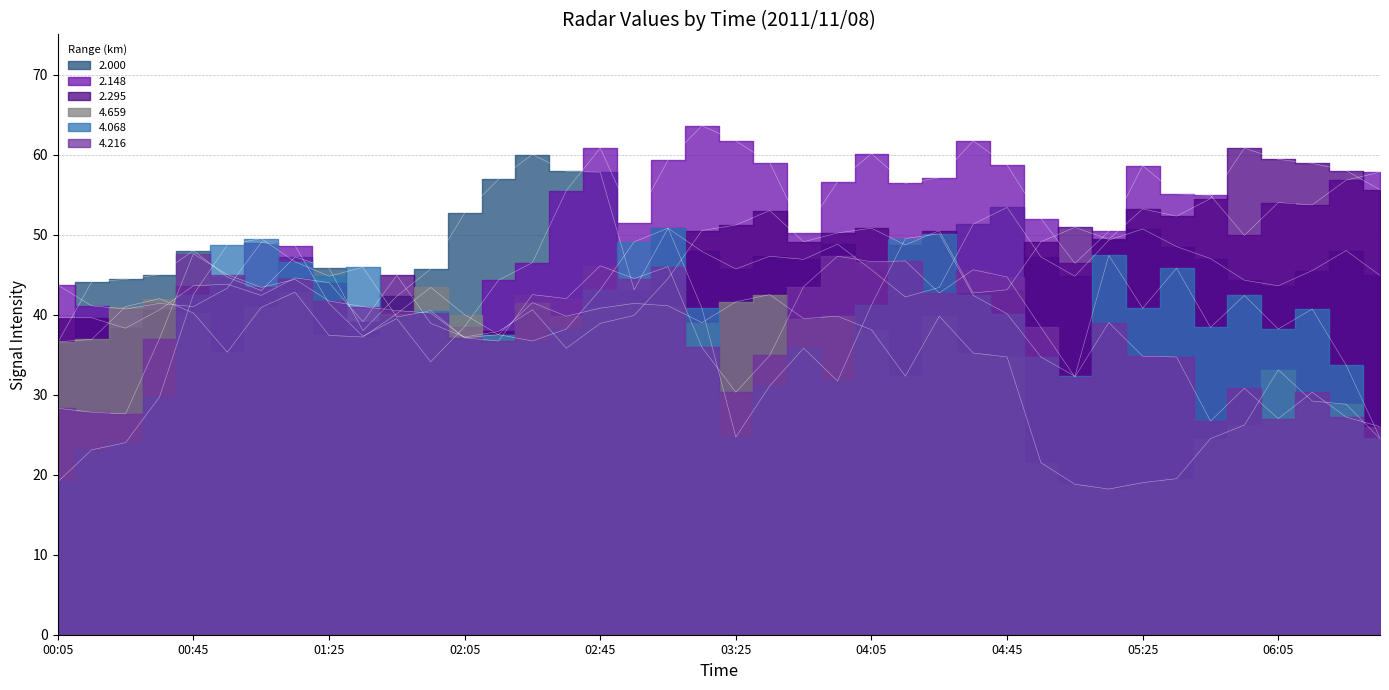

What is the greatest value displayed?

63.6